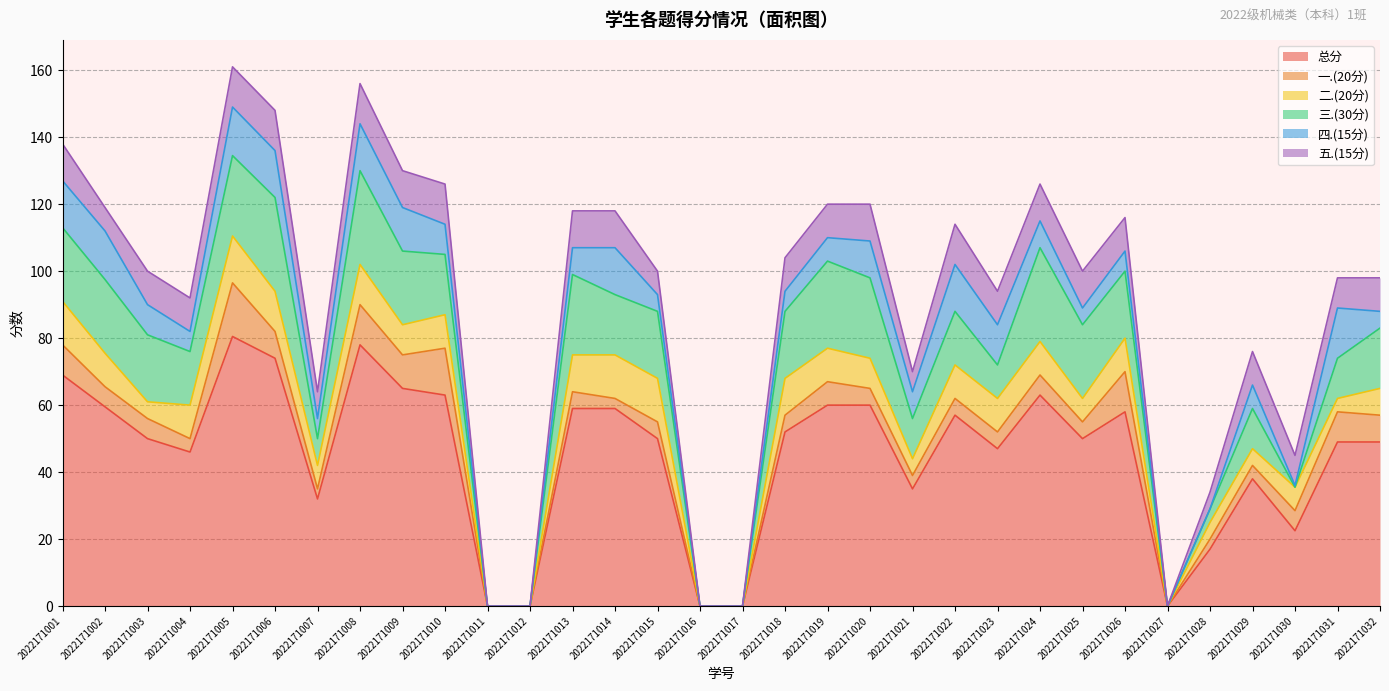

List the labels in order of 二.(20分) value, smallest first.

2022171011, 2022171012, 2022171016, 2022171017, 2022171027, 2022171031, 2022171003, 2022171021, 2022171028, 2022171029, 2022171007, 2022171025, 2022171030, 2022171032, 2022171009, 2022171020, 2022171002, 2022171004, 2022171010, 2022171019, 2022171022, 2022171023, 2022171024, 2022171026, 2022171013, 2022171018, 2022171006, 2022171008, 2022171001, 2022171014, 2022171015, 2022171005